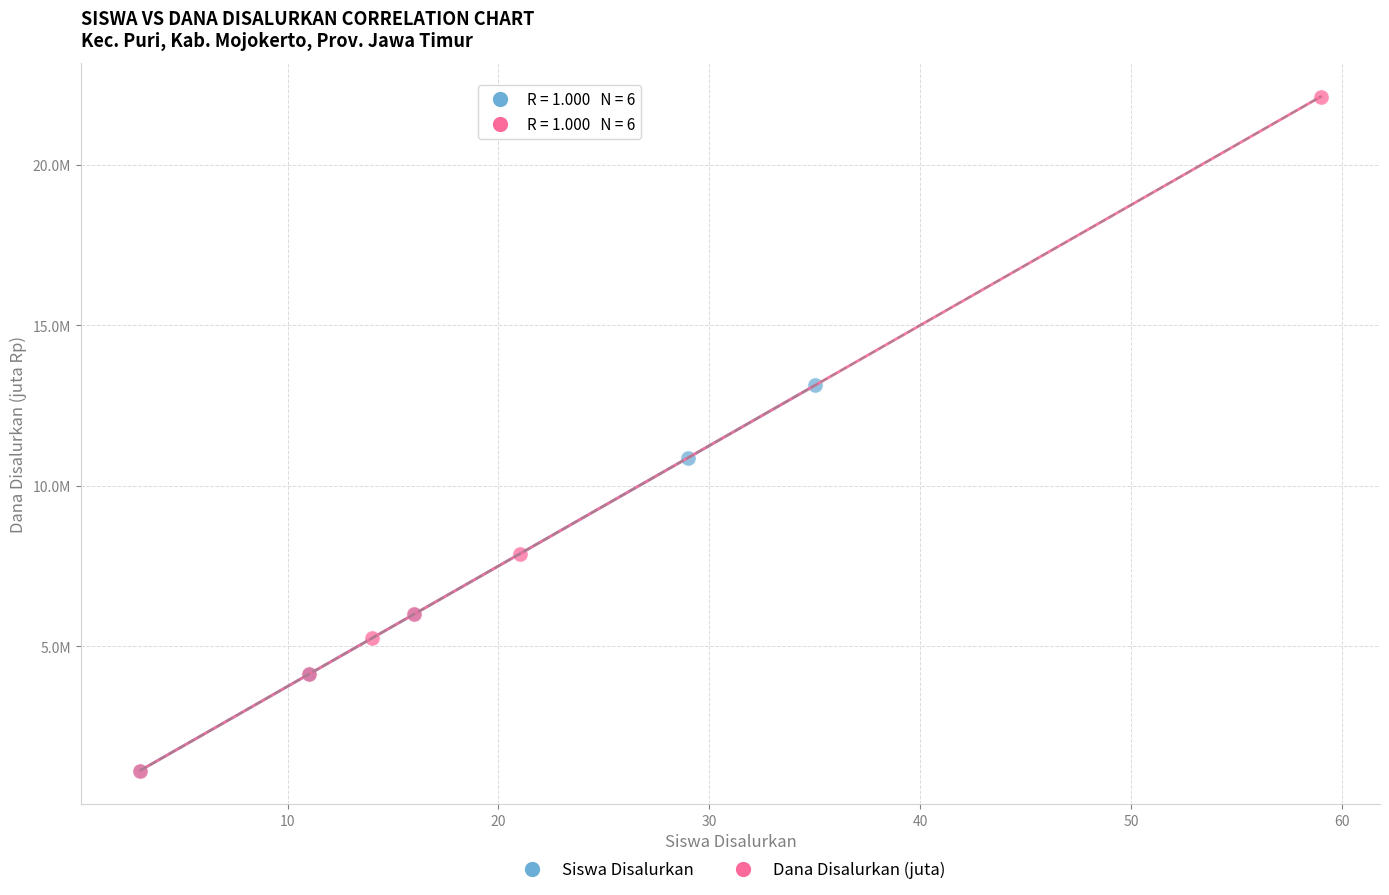

What are all the series names shown in the legend?

Siswa Disalurkan, Dana Disalurkan (juta)